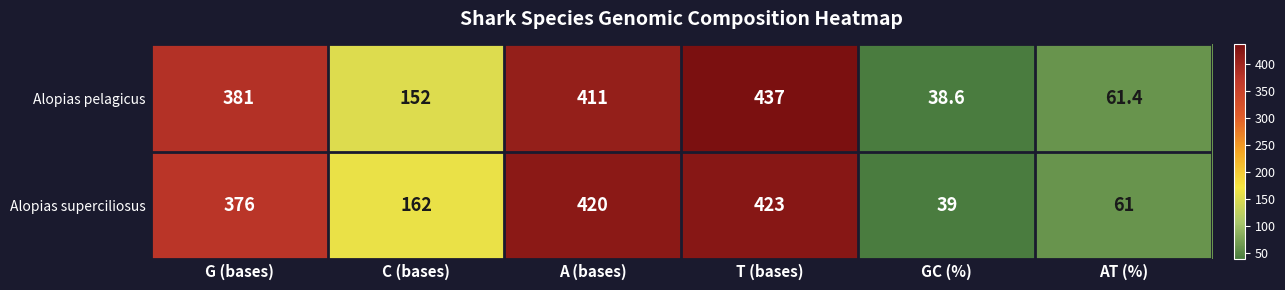

The Alopias superciliosus series shows 376.0 at G (bases). True or false?

True